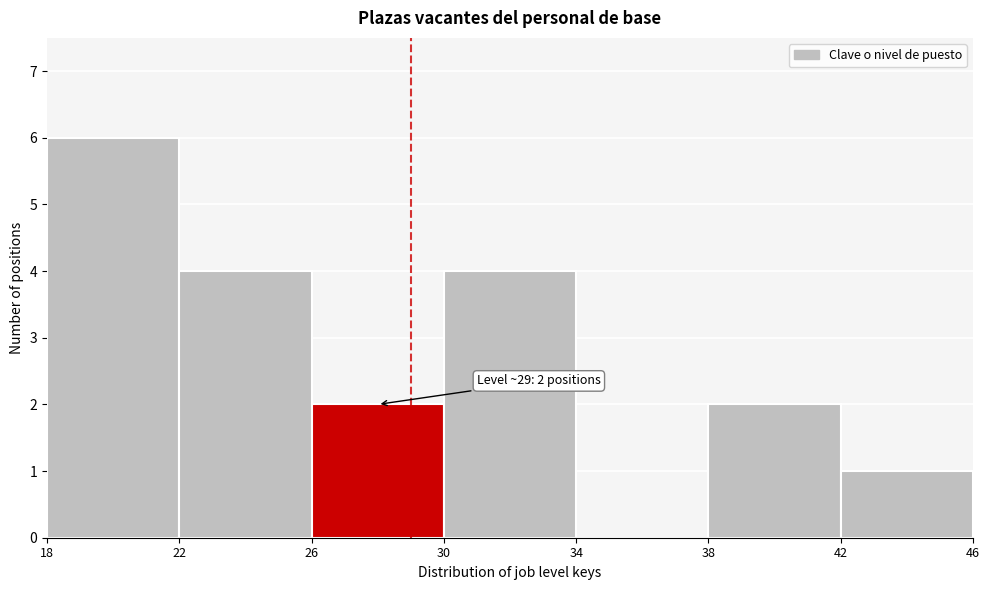

Over which range of the x-axis is the bar tallest?

18 to 22